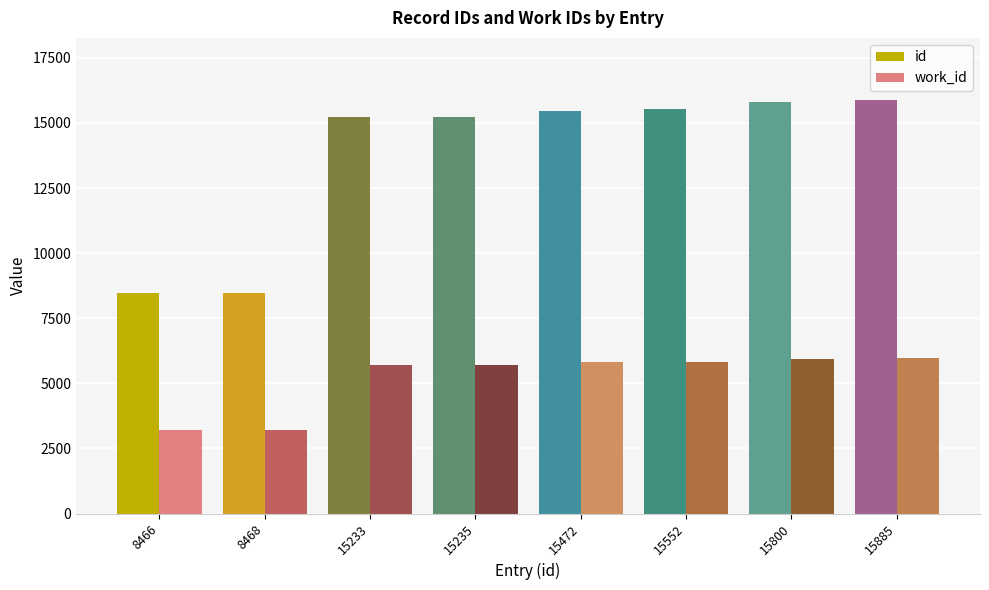

What is the minimum value shown in the chart?

3224